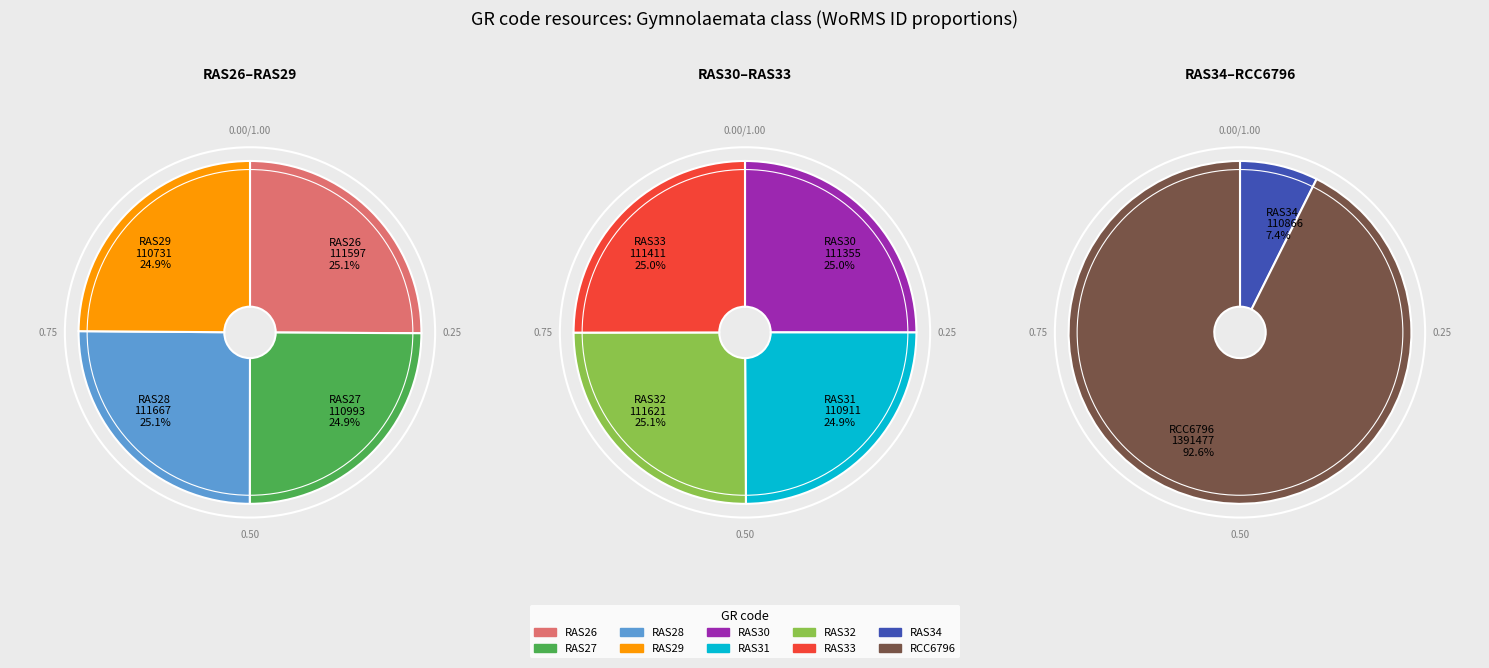

Rank the categories by value from highest to lowest.

RCC6796, RAS28, RAS32, RAS26, RAS33, RAS30, RAS27, RAS31, RAS34, RAS29